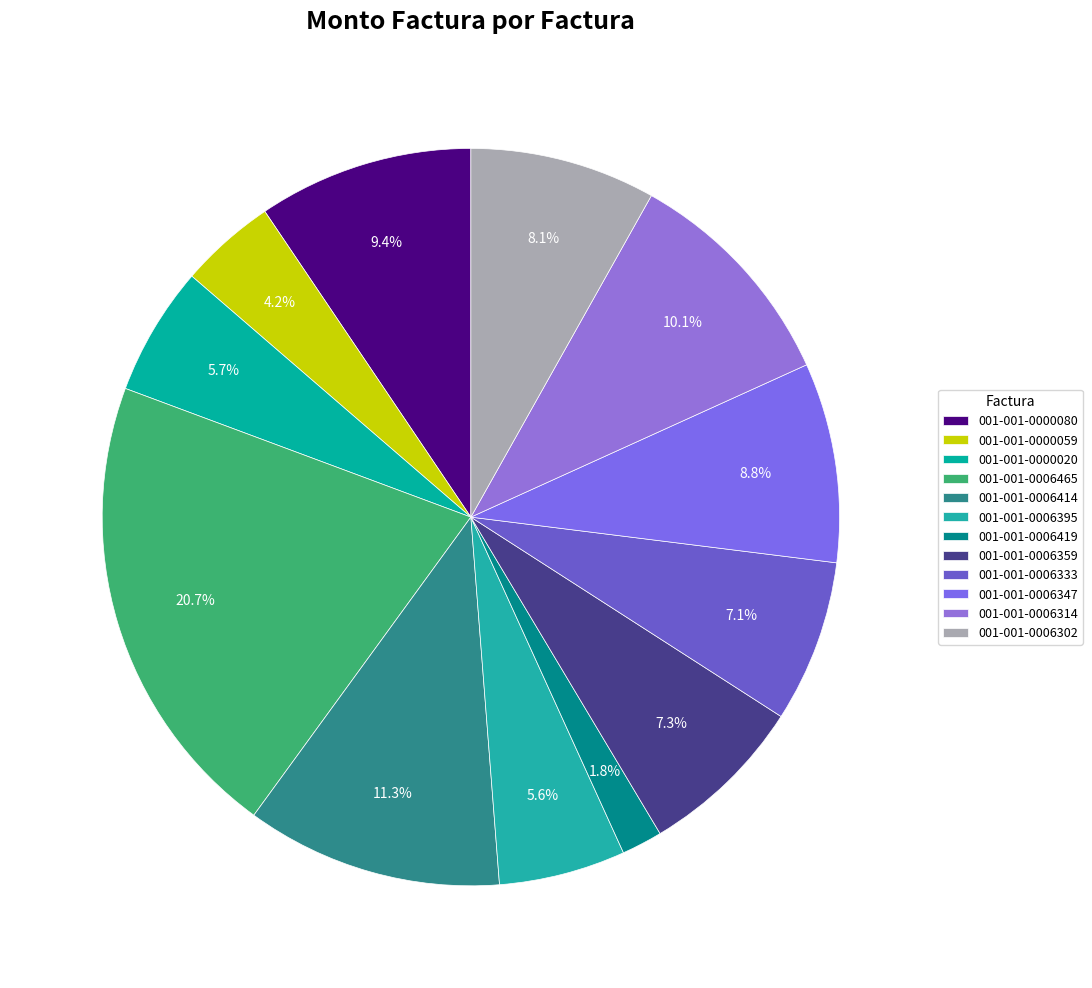

To the nearest percent, what is the difference between the 001-001-0000080 and 001-001-0006359 slice percentages?

2%